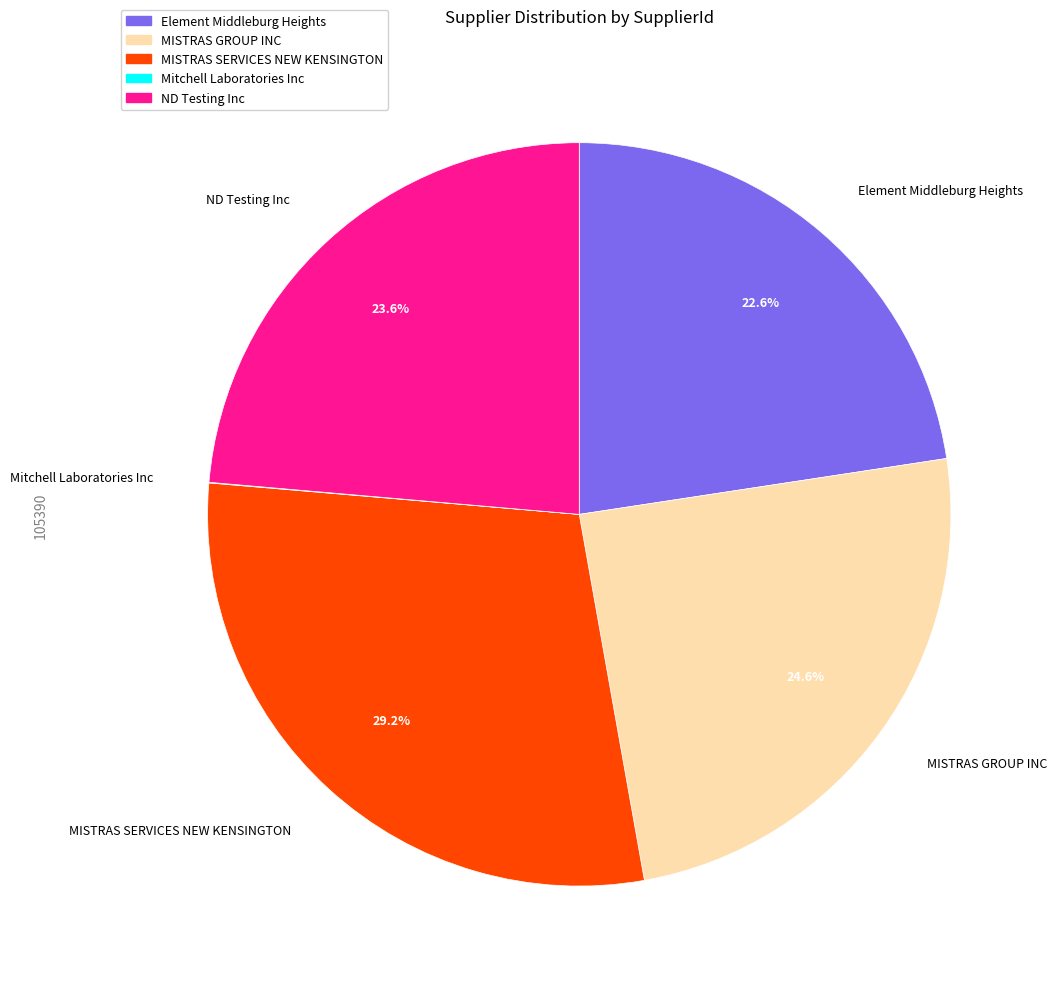

To the nearest percent, what is the difference between the Element Middleburg Heights and MISTRAS GROUP INC slice percentages?

2%